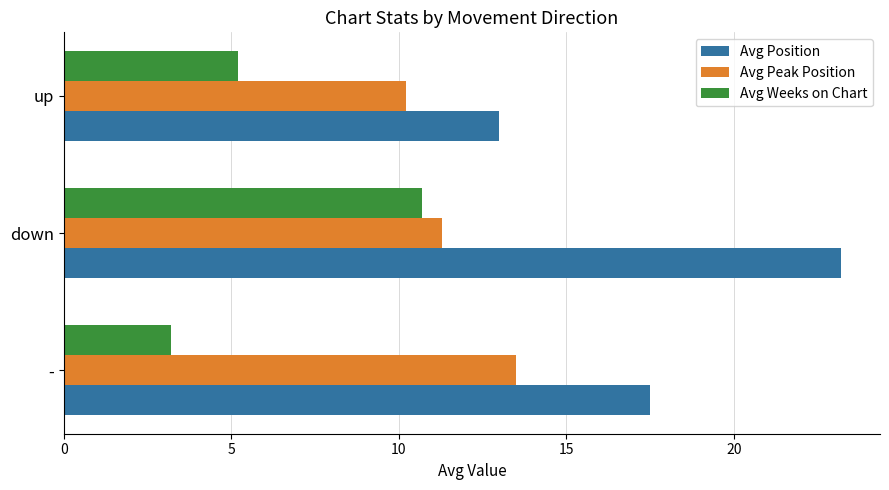

At which category is the sum across all series the highest?

down